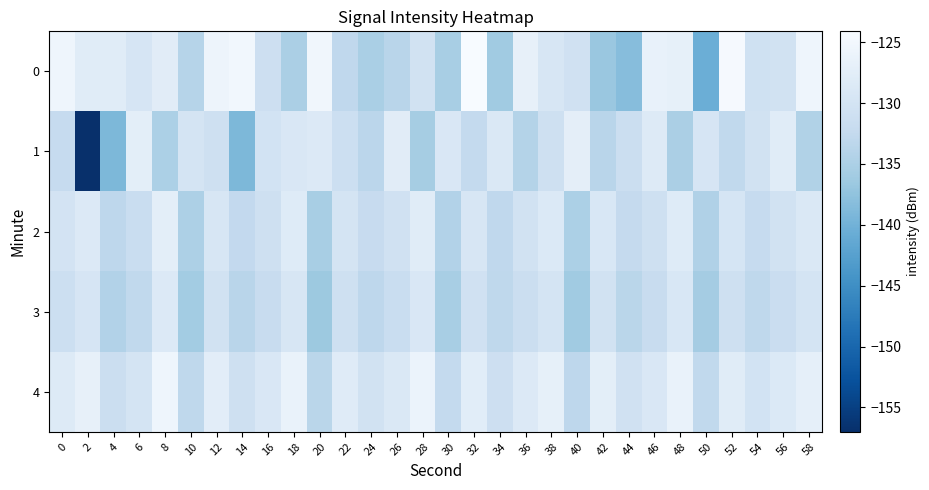

What is the smallest value displayed?

-157.0